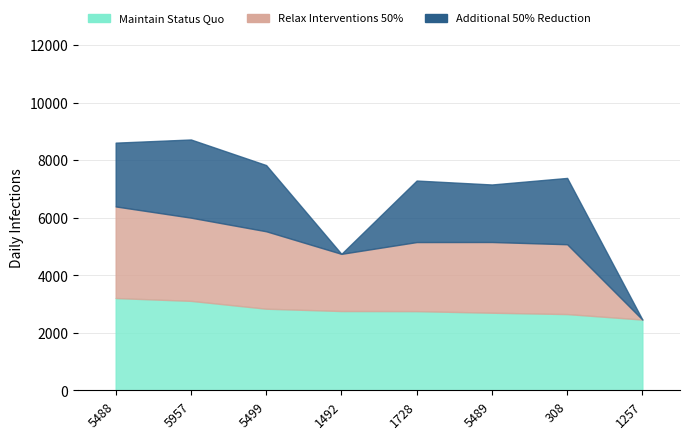

What are all the series names shown in the legend?

Maintain Status Quo, Relax Interventions 50%, Additional 50% Reduction